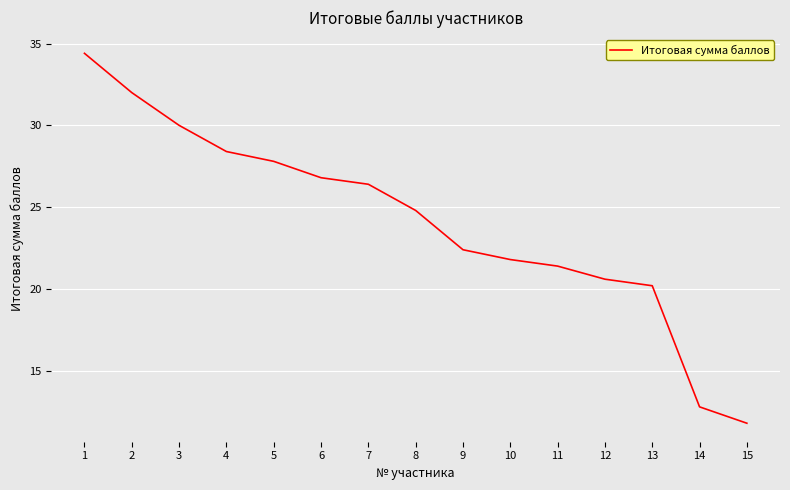

True or false: the data shows 52.1 at 3.

False